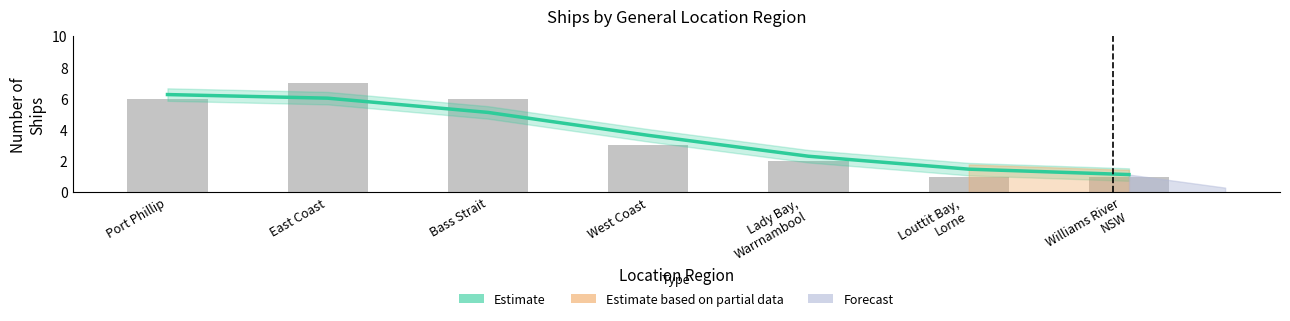

The value of Estimate at Bass Strait is 5.1. True or false?

True